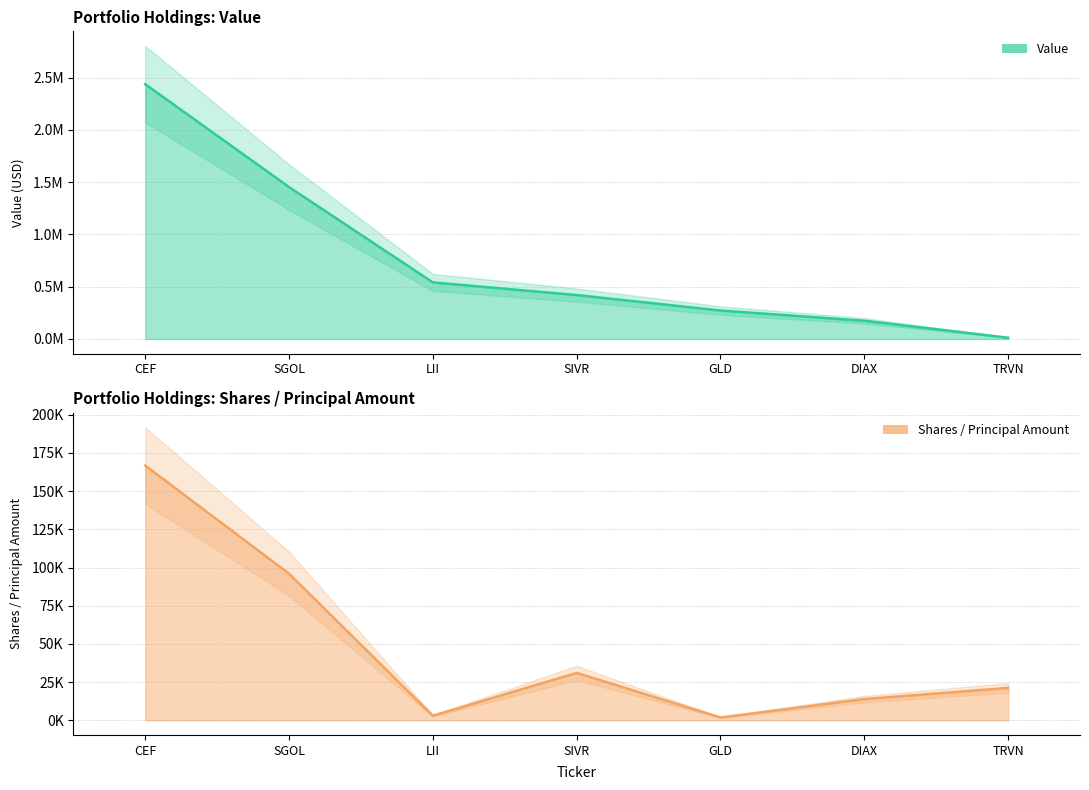

At which label does Value first exceed 420000?

CEF